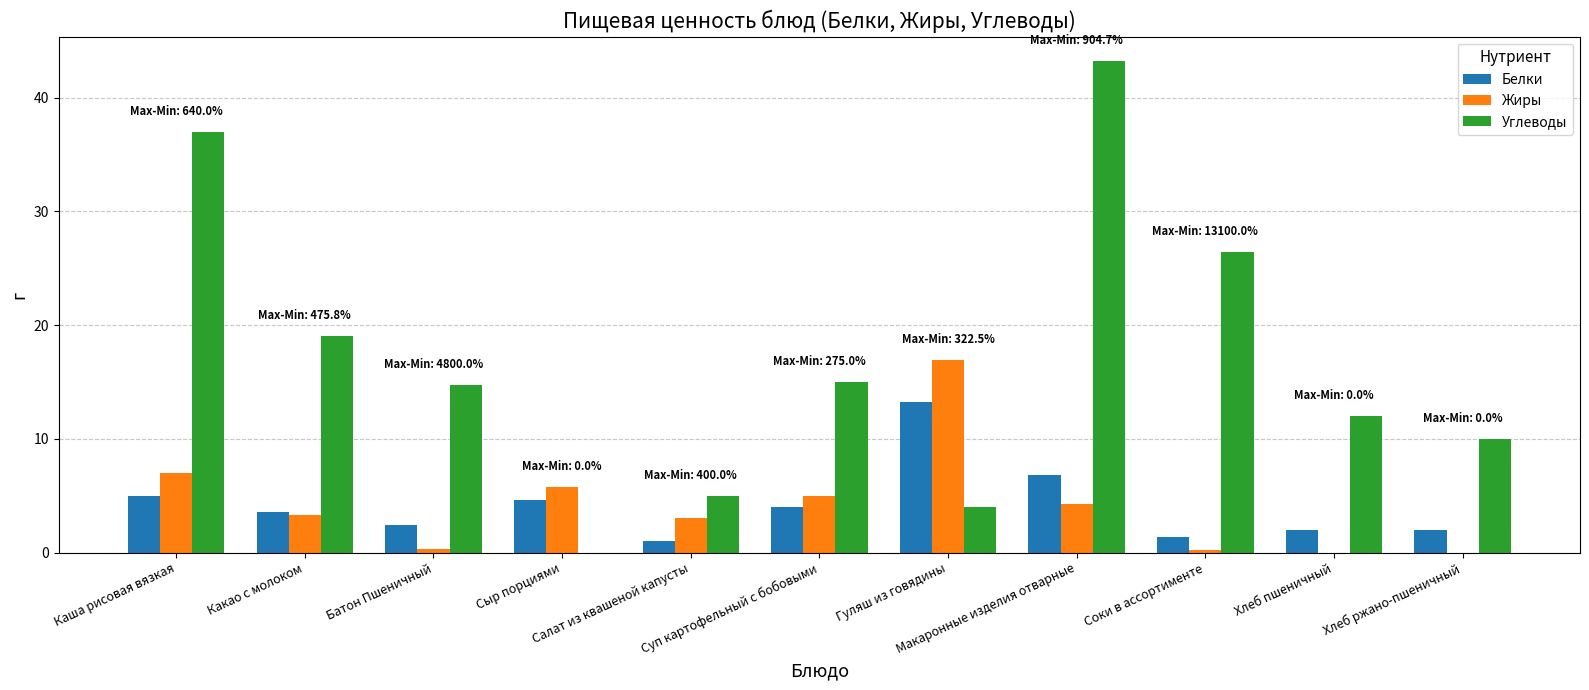

The Жиры series shows 8.2 at Суп картофельный с бобовыми. True or false?

False